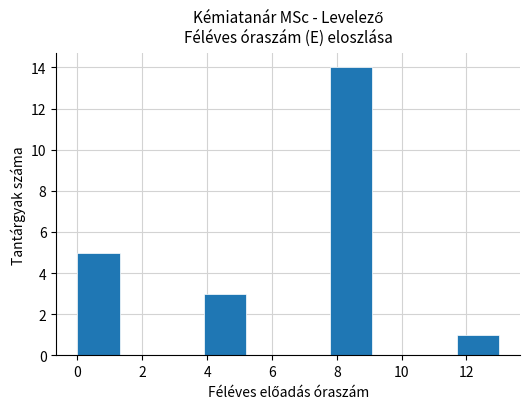

Which range on the x-axis has the tallest bar?

7.8 to 9.1